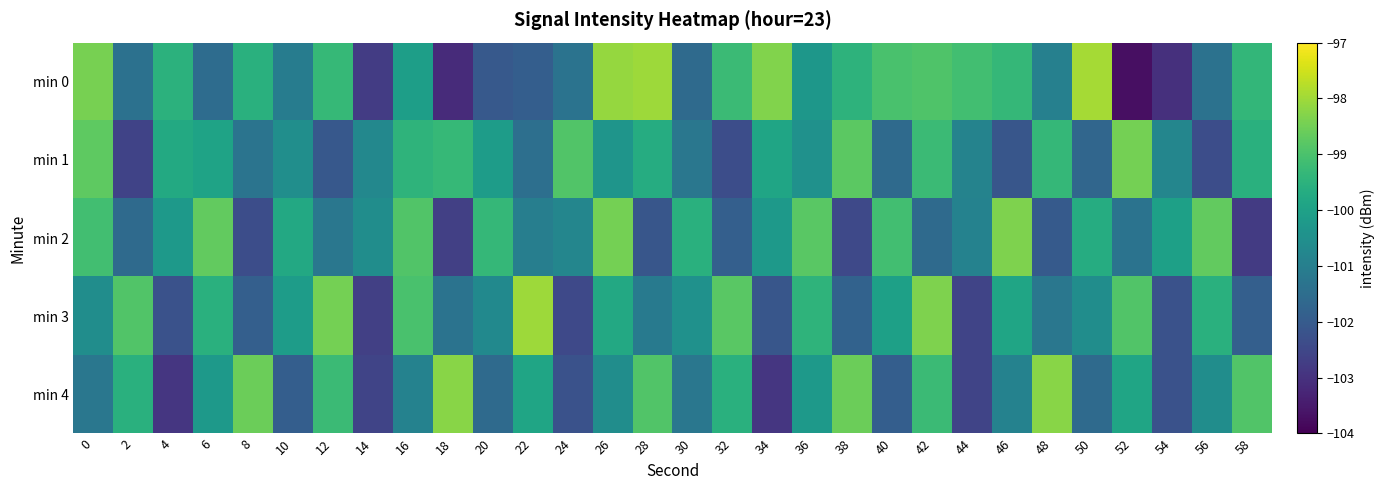

What is the spread (max minus min) of values at 46?

3.8